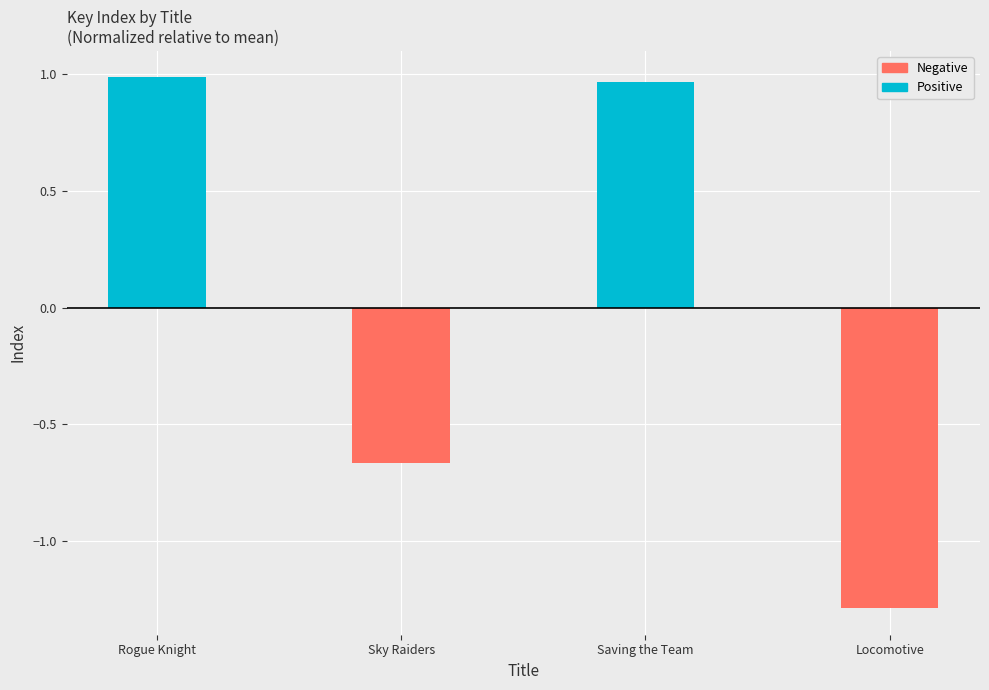

The Positive series shows 0.0 at Sky Raiders. True or false?

True